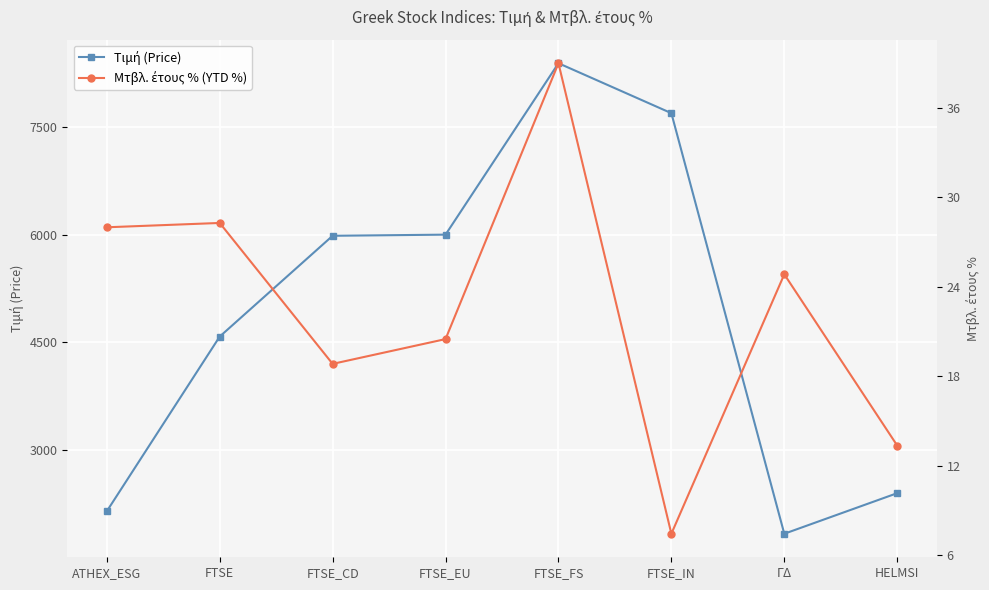

Between FTSE_CD and FTSE_EU, which is larger?

FTSE_EU